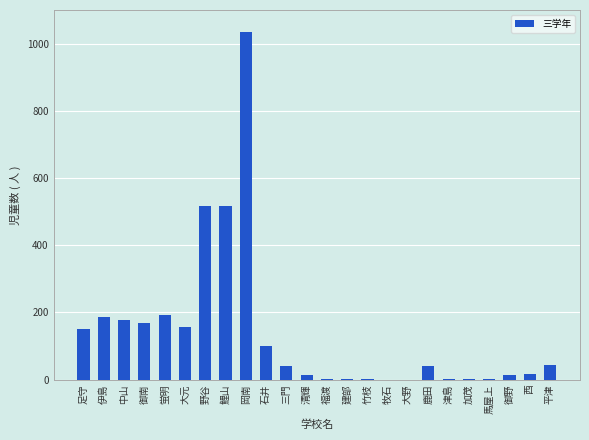

Is it true that the value at 御南 is 170?

True